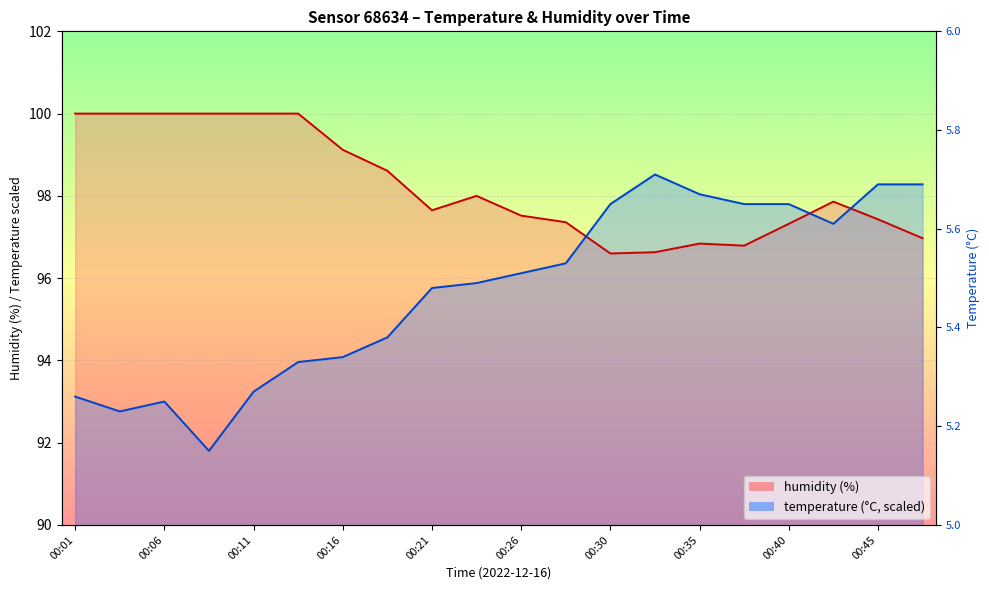

At which category is the sum across all series the highest?

00:45